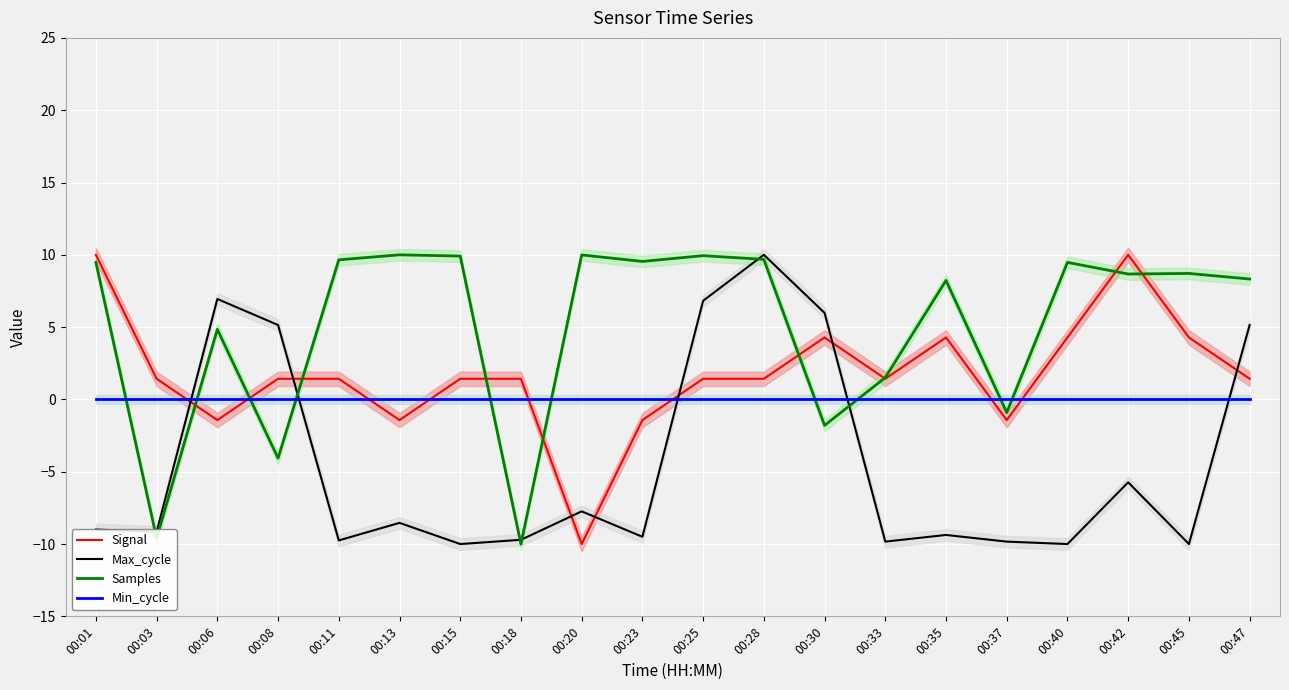

What is the value of the Signal point at the 17th from the left?

4.3